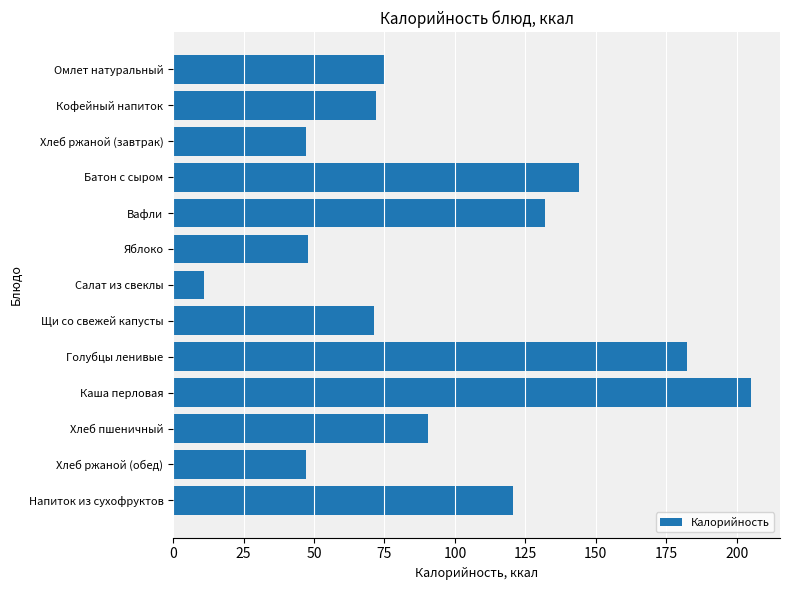

Is it true that the value at Напиток из сухофруктов is 28.6?

False